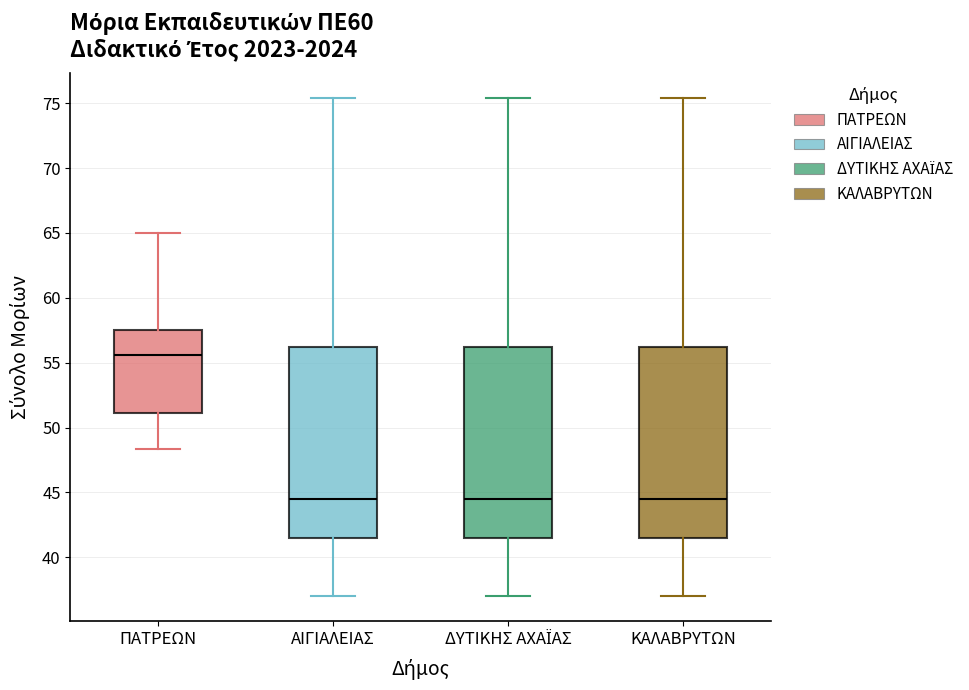

Which box's median line is the highest?

ΠΑΤΡΕΩΝ